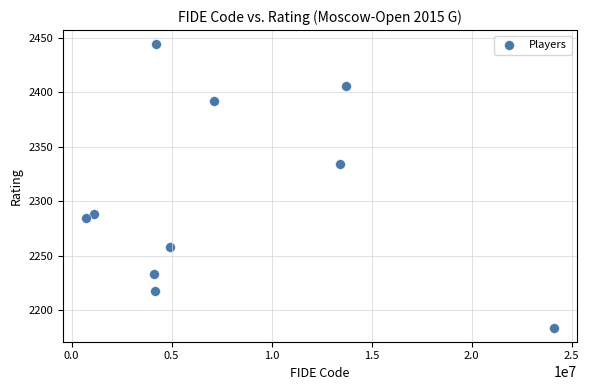

What is the range of X values (max minus min)?

23363506